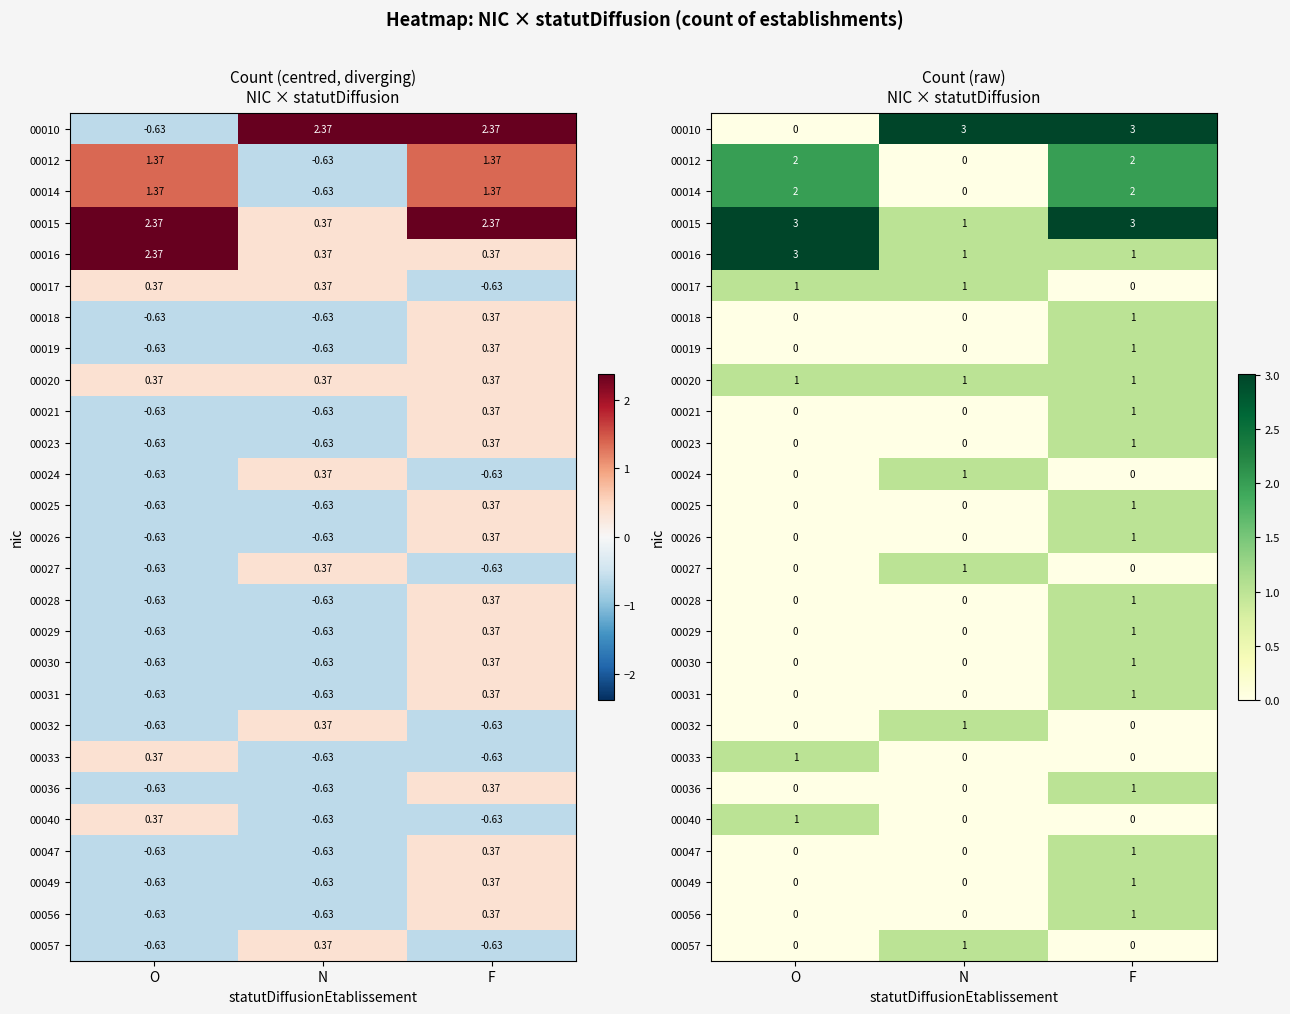

At which label does 00036 reach its minimum?

O